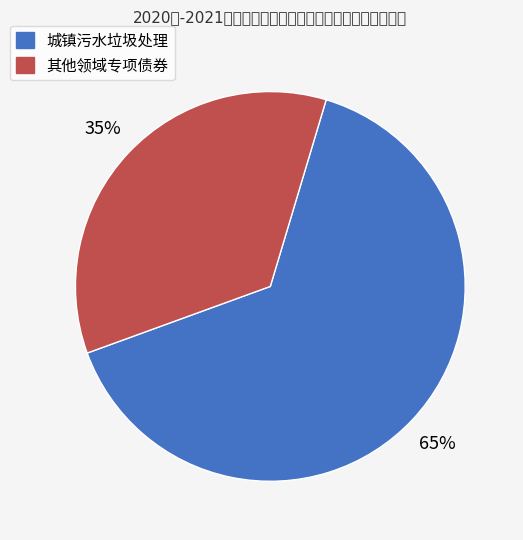

To the nearest percent, what portion does 城镇污水垃圾处理 represent?

65%